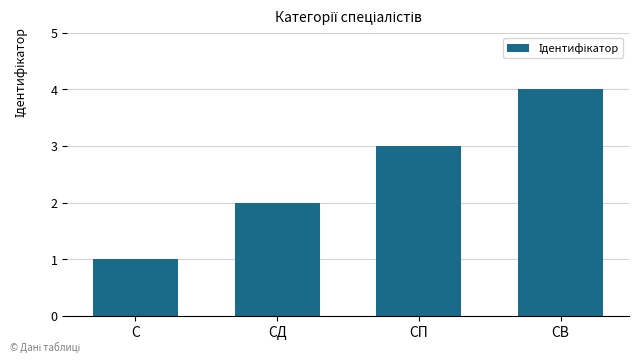

The value at СП is 3. True or false?

True